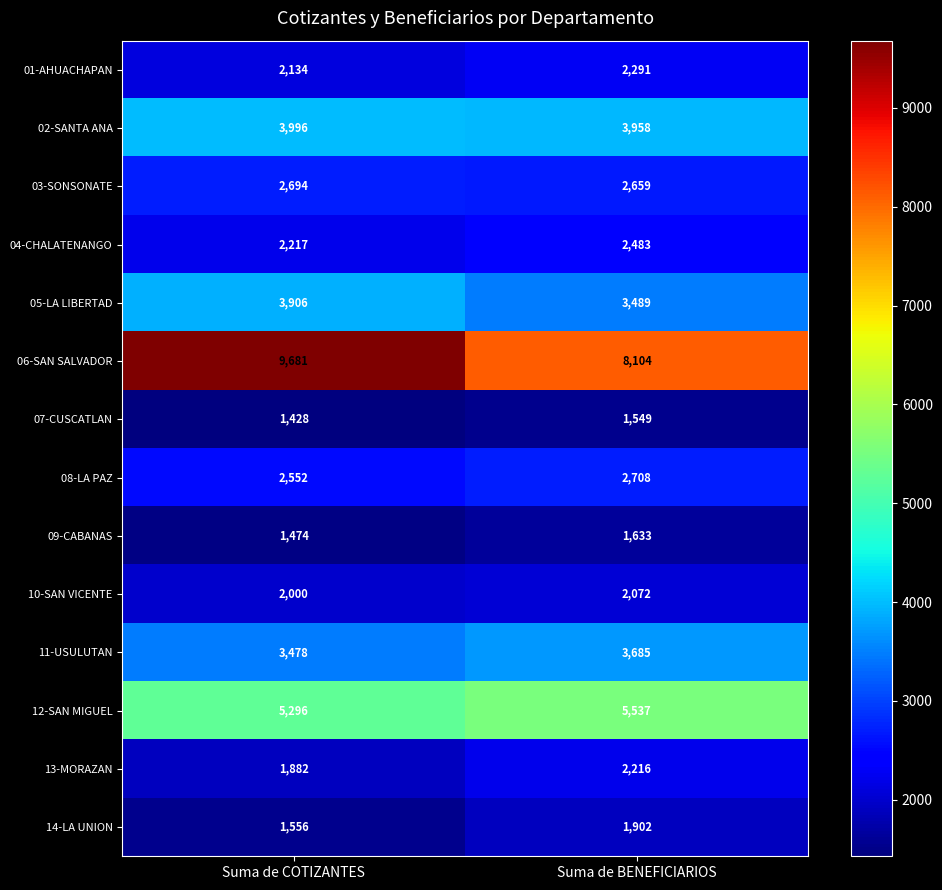

What is the smallest value displayed?

1428